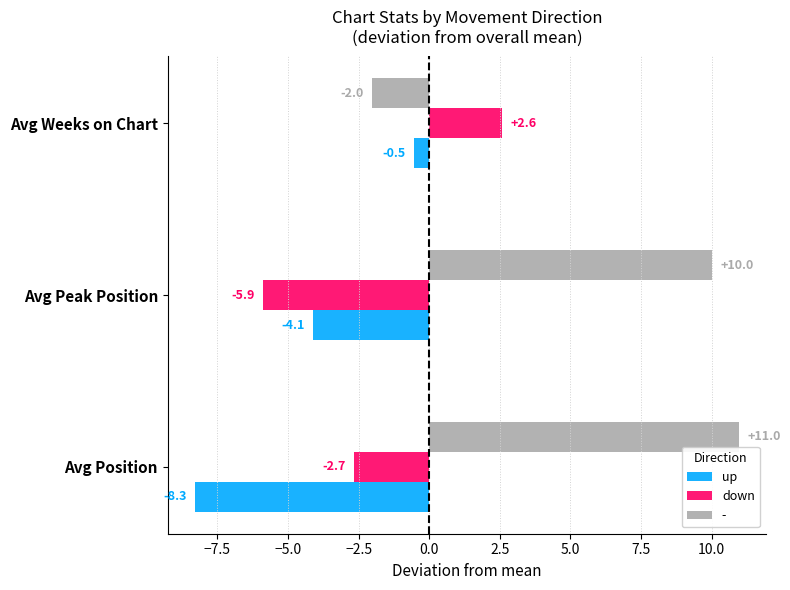

What is the difference between the highest and lowest values at Avg Weeks on Chart?

4.6